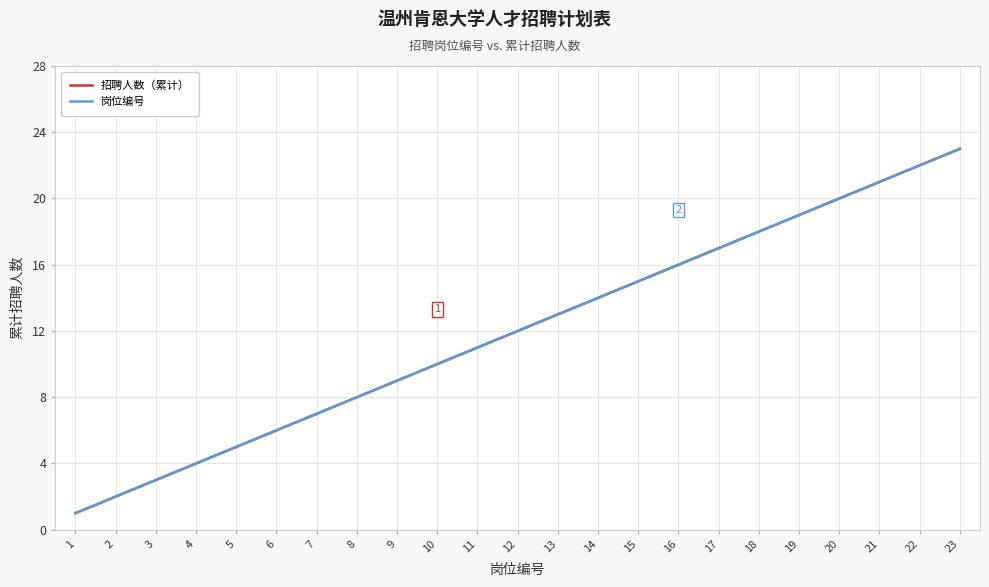

Does the chart have visible grid lines?

Yes